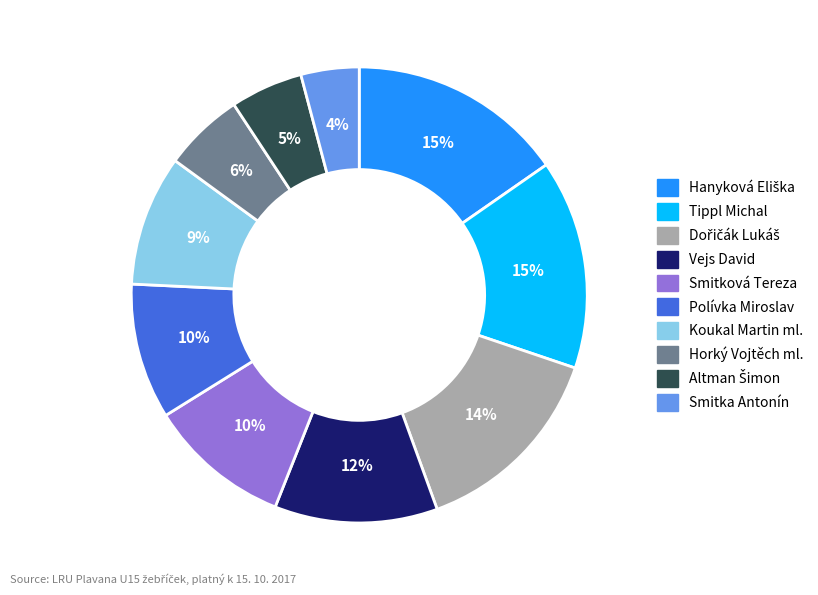

To the nearest percent, what is the difference between the largest and smallest slice percentages?

11%